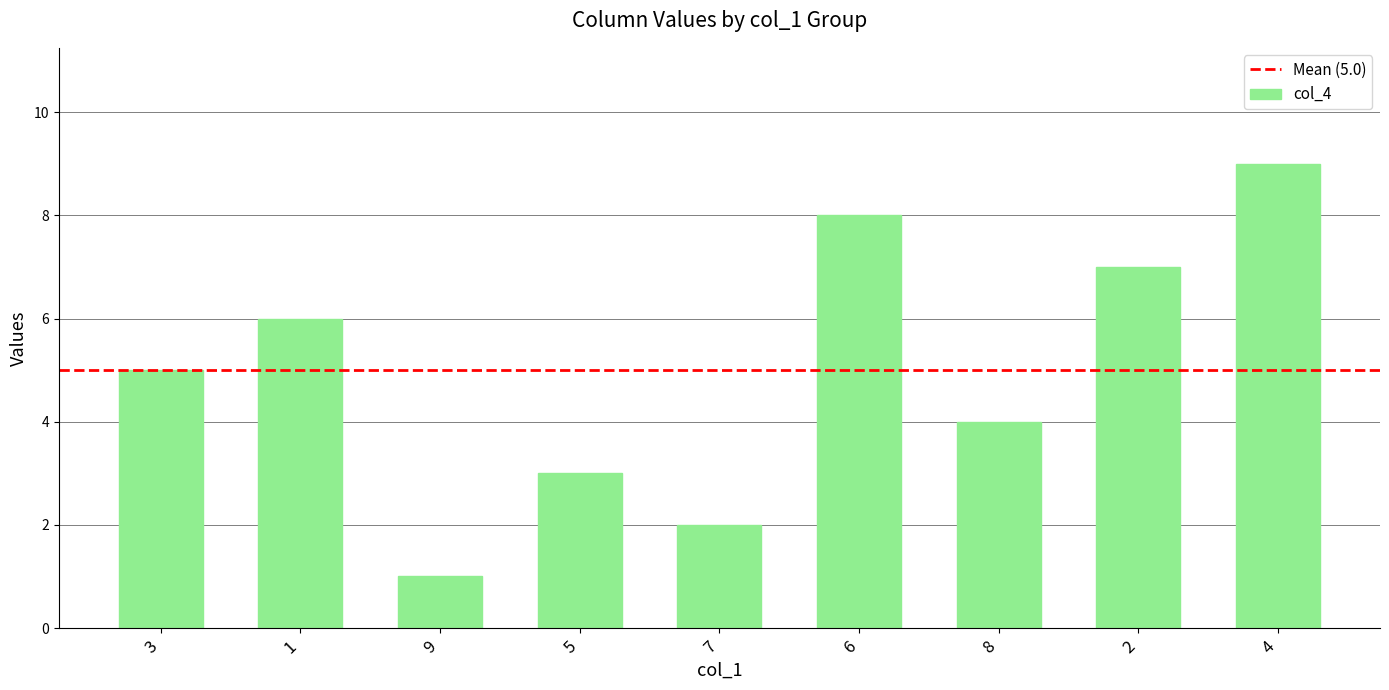

What is the sum of all values?

45